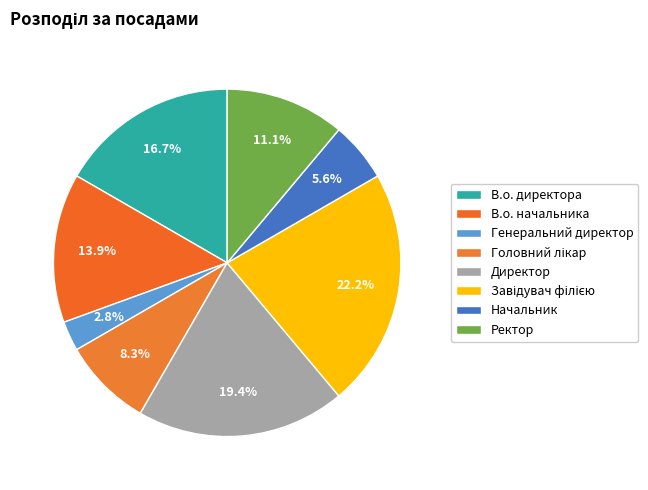

Which slice is the largest?

Завідувач філією